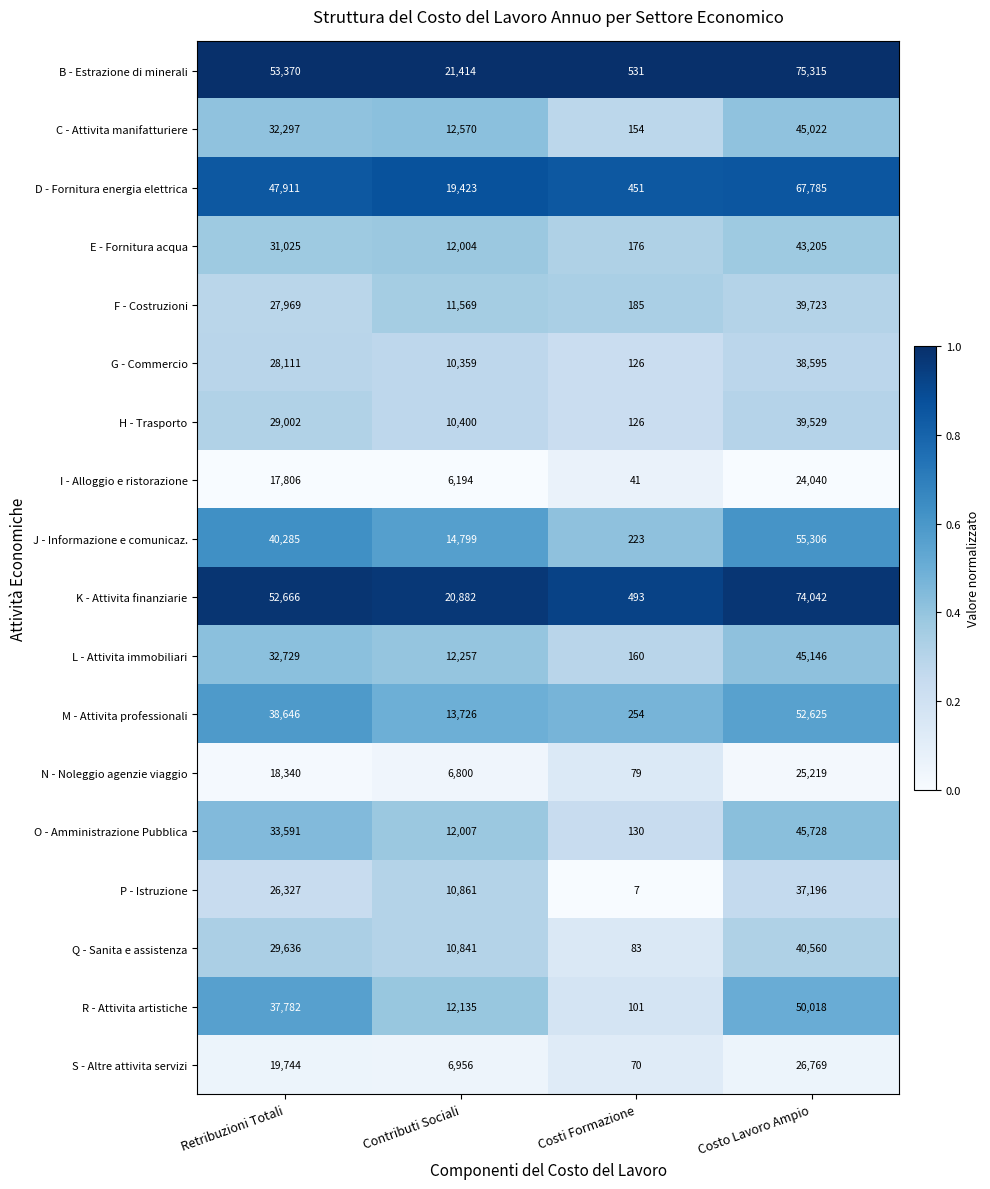

At which category is the sum across all series the highest?

Costo Lavoro Ampio